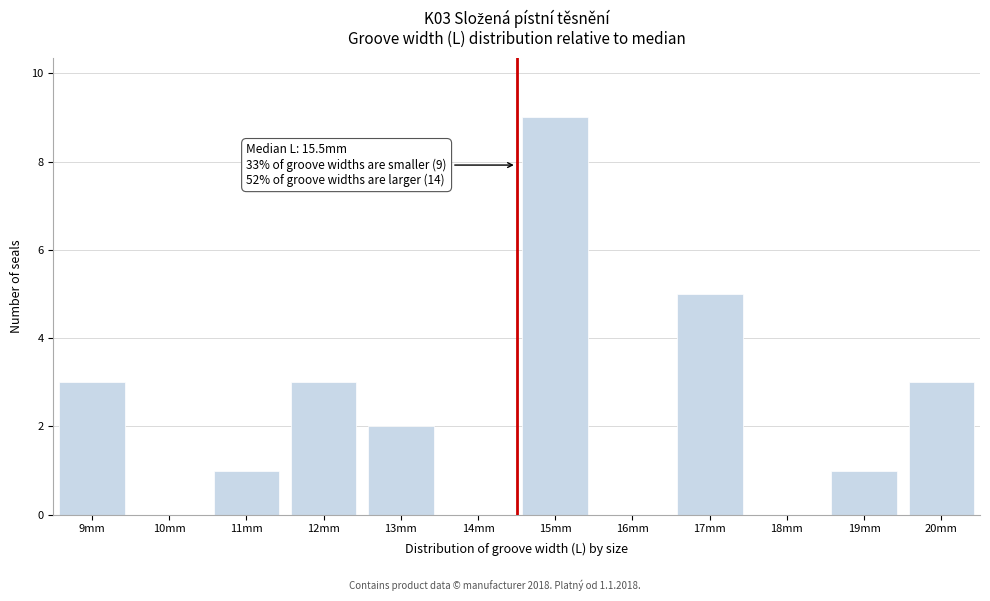

Reading right to left, what are all the values shown in this chart?

20mm=3	19mm=1	18mm=0	17mm=5	16mm=0	15mm=9	14mm=0	13mm=2	12mm=3	11mm=1	10mm=0	9mm=3